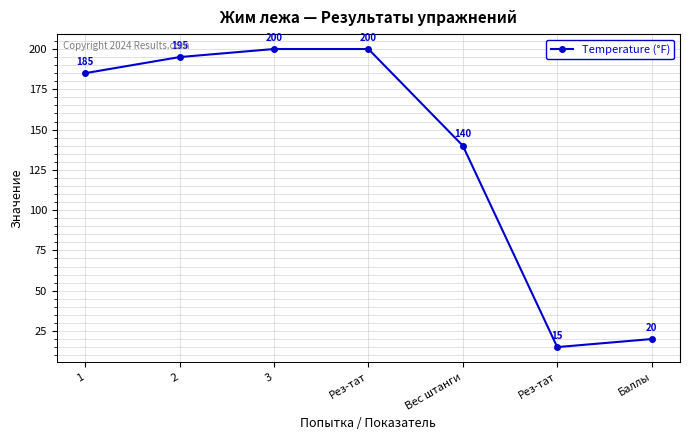

How many categories are shown in the chart?

7